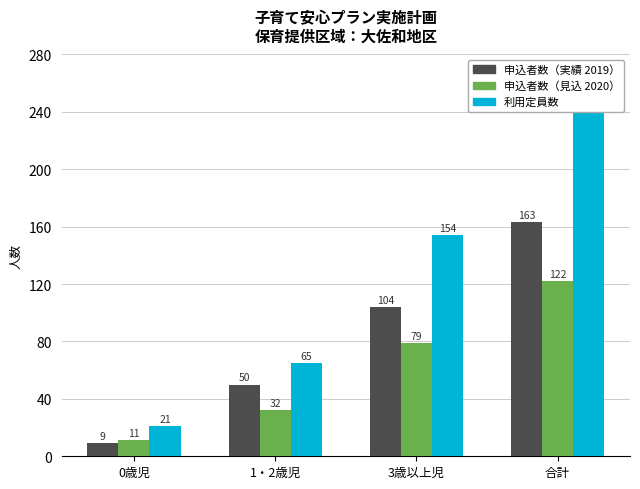

Reading right to left, list all the values displayed in this chart.

申込者数（実績 2019）: 163	104	50	9
申込者数（見込 2020）: 122	79	32	11
利用定員数: 240	154	65	21